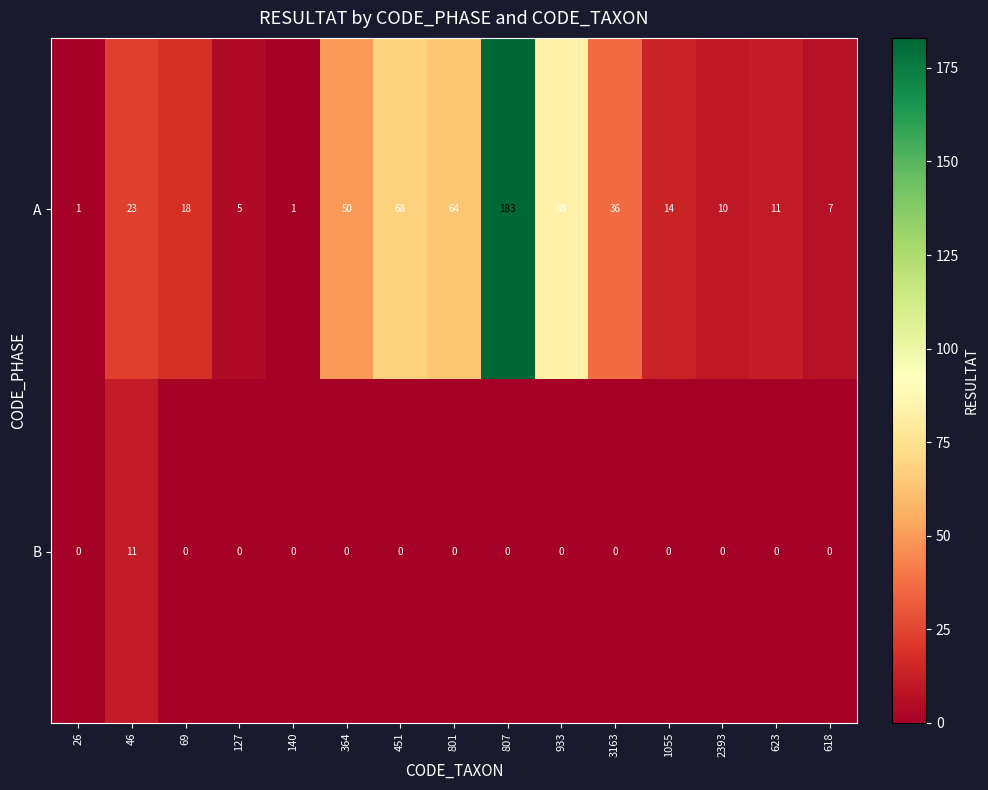

Which series has the largest total across all categories?

A